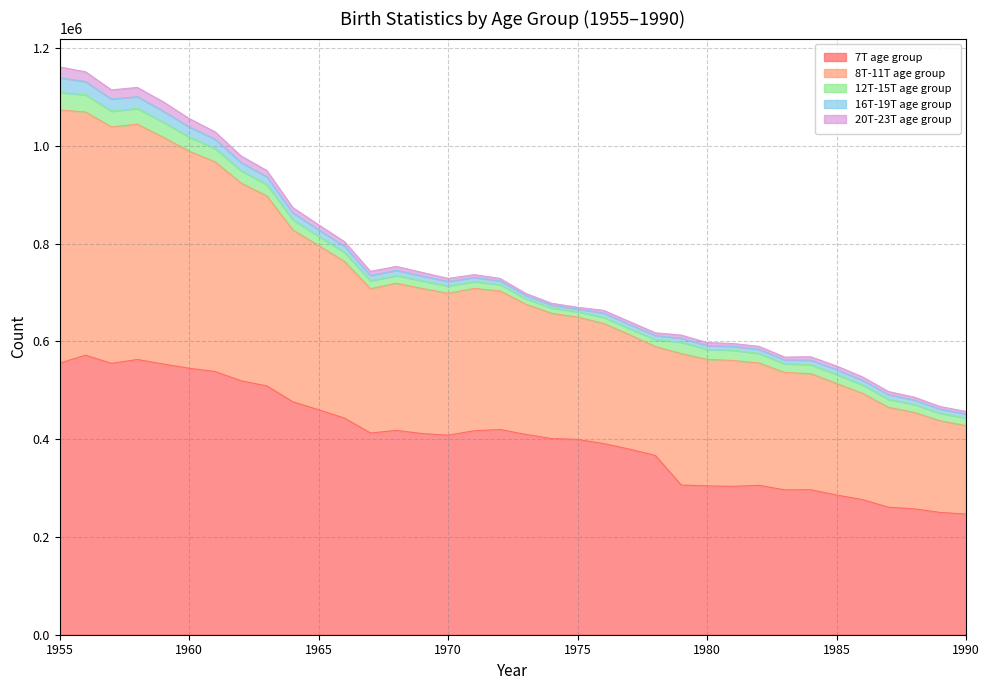

How many data points in 8T-11T age group are above 283570?

17